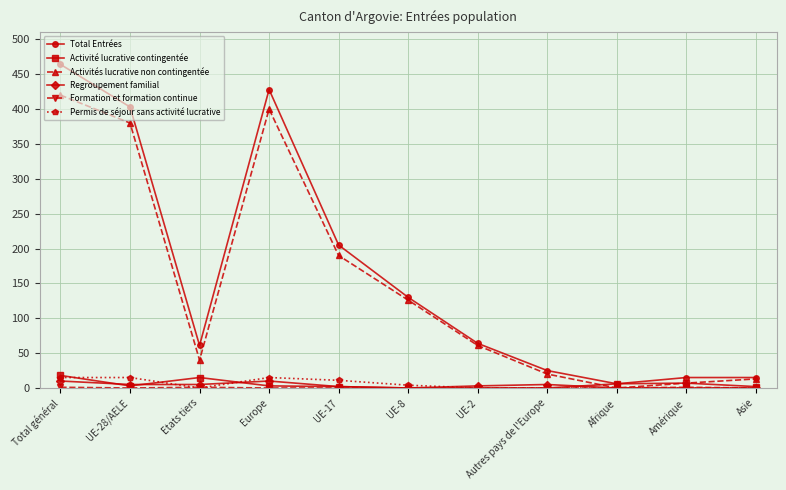

Count the number of data series in this chart.

6